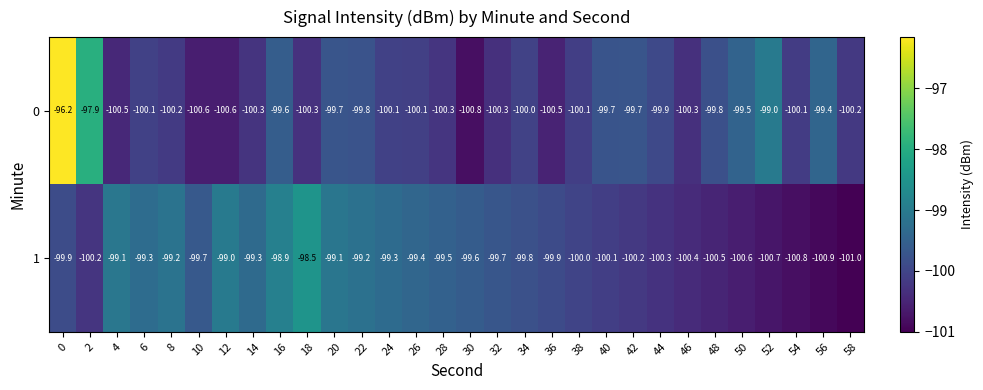

Is it true that 1 equals -168.1 at 46?

False